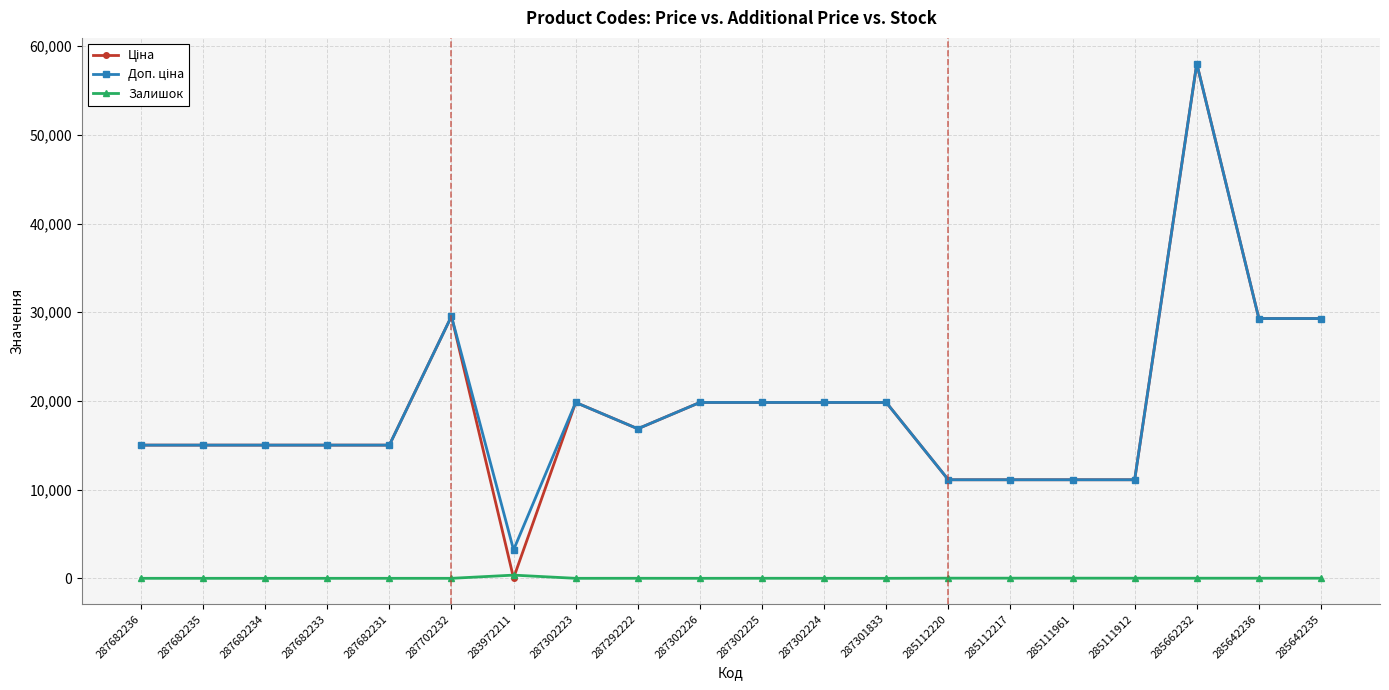

The Залишок series shows 17.0 at 285112217. True or false?

True